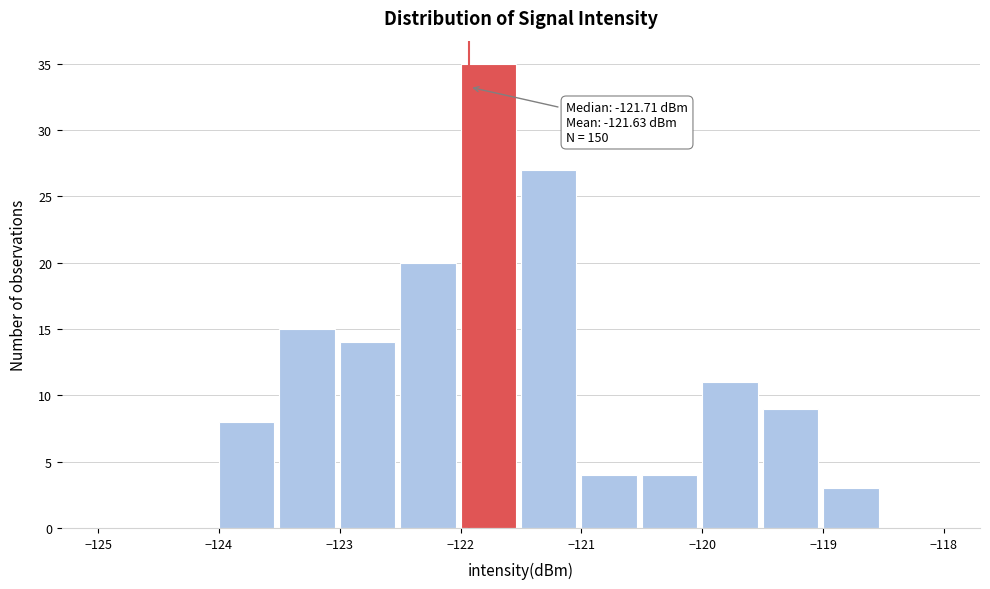

Which range on the x-axis has the tallest bar?

-122.0 to -121.5